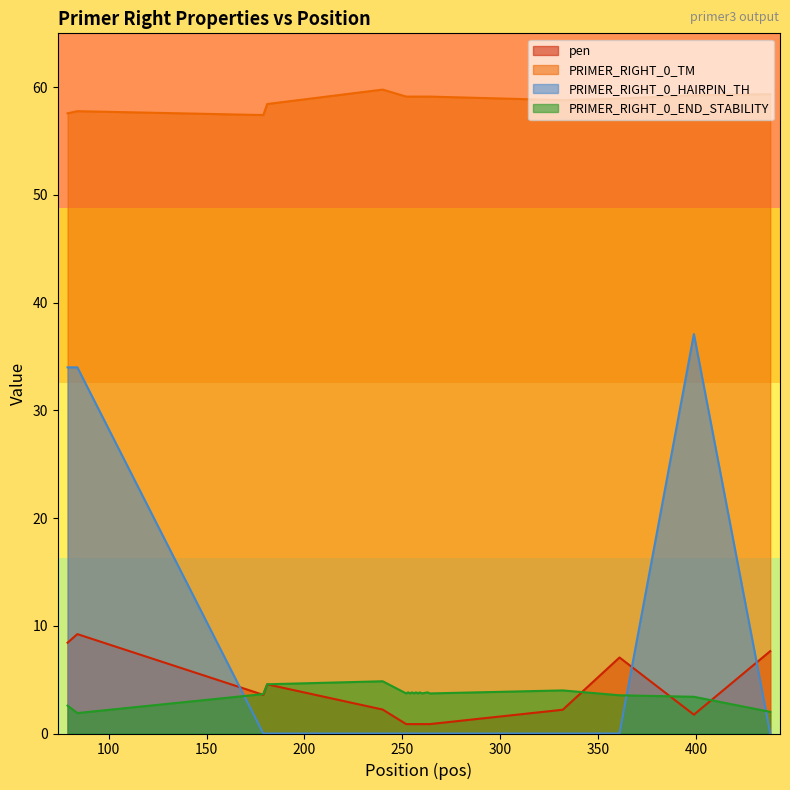

Reading right to left, what are all the values shown in this chart?

pen: 438=7.6	399=1.7	361=7.1	332=2.2	264=0.9	263=0.9	260=0.9	259=0.9	258=0.9	257=0.9	256=0.9	255=0.9	254=0.9	253=0.9	252=0.9	240=2.2	181=4.6	179=3.6	84=9.2	79=8.4
PRIMER_RIGHT_0_TM: 438=59.4	399=59.3	361=58.9	332=58.8	264=59.1	263=59.1	260=59.1	259=59.1	258=59.1	257=59.1	256=59.1	255=59.1	254=59.1	253=59.1	252=59.1	240=59.8	181=58.4	179=57.4	84=57.8	79=57.6
PRIMER_RIGHT_0_HAIRPIN_TH: 438=0.0	399=37.1	361=0.0	332=0.0	264=0.0	263=0.0	260=0.0	259=0.0	258=0.0	257=0.0	256=0.0	255=0.0	254=0.0	253=0.0	252=0.0	240=0.0	181=0.0	179=0.0	84=34.0	79=34.0
PRIMER_RIGHT_0_END_STABILITY: 438=2.0	399=3.4	361=3.5	332=4.0	264=3.7	263=3.8	260=3.7	259=3.8	258=3.7	257=3.8	256=3.7	255=3.8	254=3.7	253=3.8	252=3.7	240=4.8	181=4.6	179=3.7	84=1.9	79=2.6